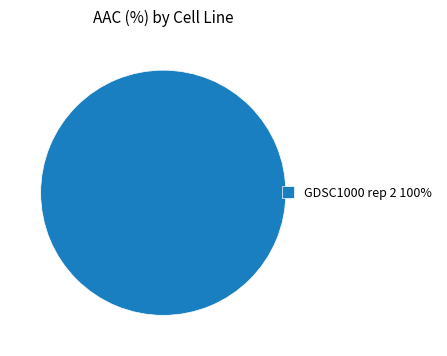

How many slices are in this pie chart?

1